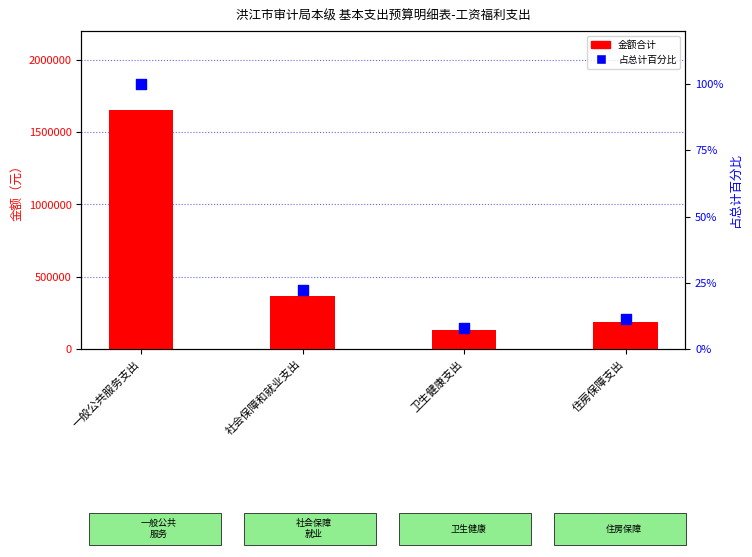

Is the value of 占总计百分比 at 一般公共服务支出 greater than the value of 金额合计 at 卫生健康支出?

No